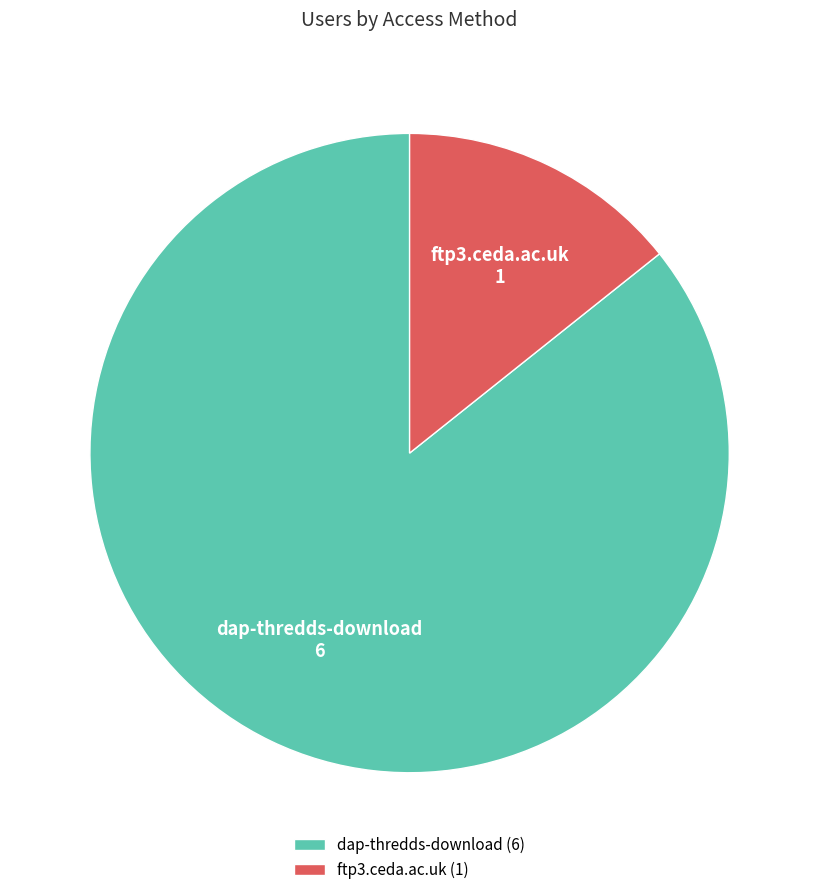

How many slices are in this pie chart?

2